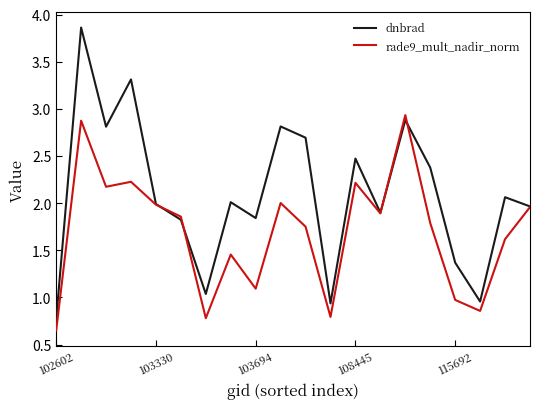

Which series has the widest spread of values?

dnbrad